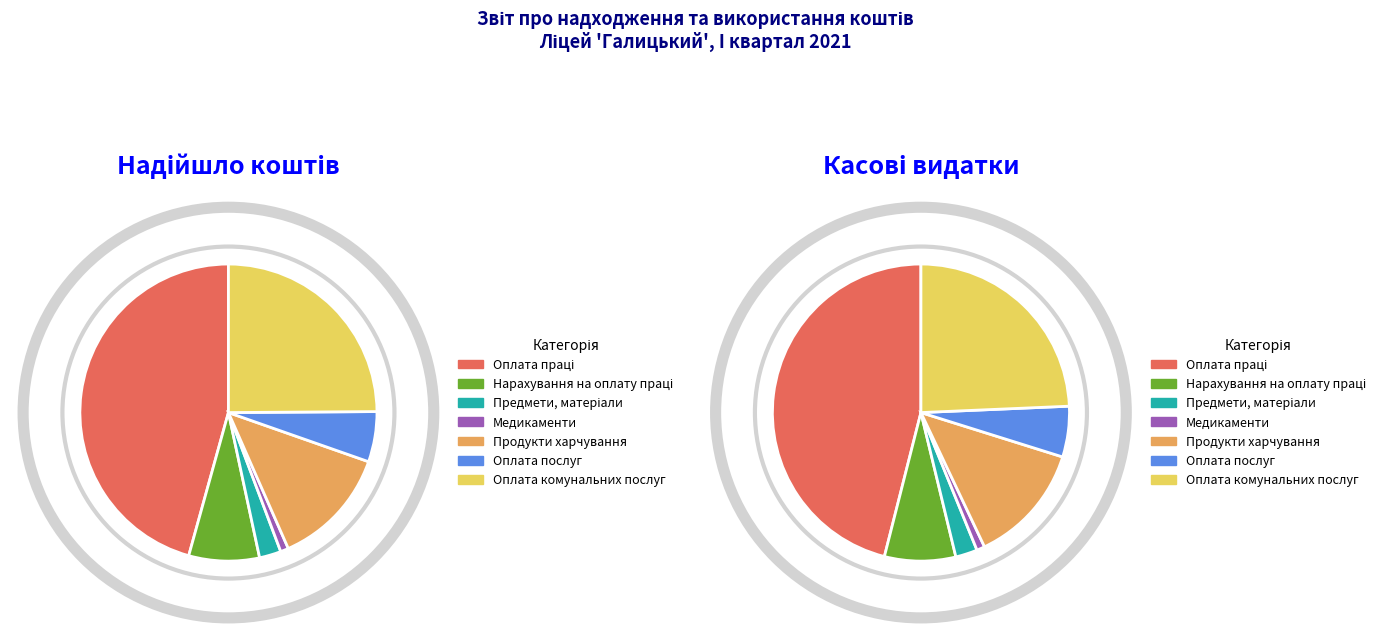

What percentage is the Оплата комунальних послуг slice, to the nearest percent?

25%